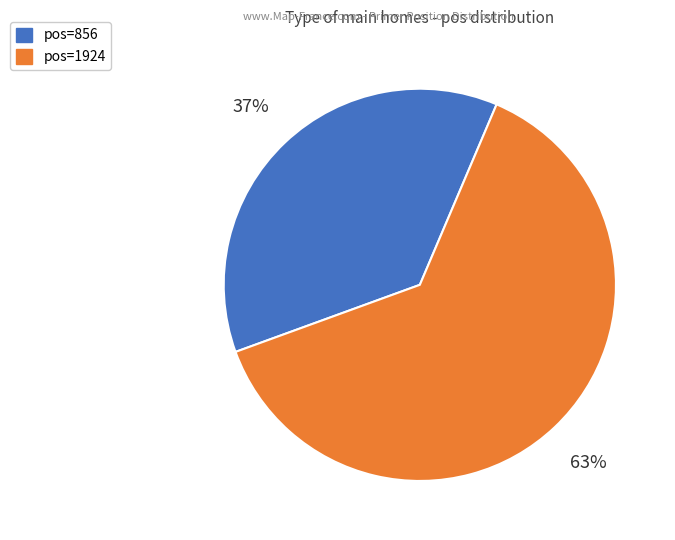

What percentage is the pos=856 slice, to the nearest percent?

37%